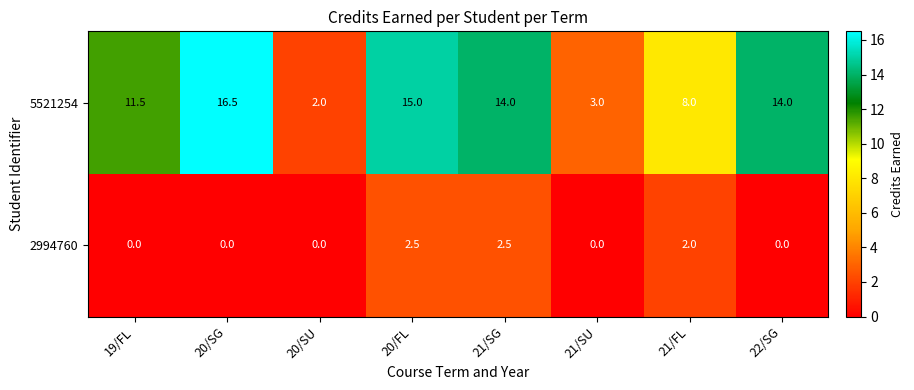

The value of 5521254 at 21/FL is 8.0. True or false?

True